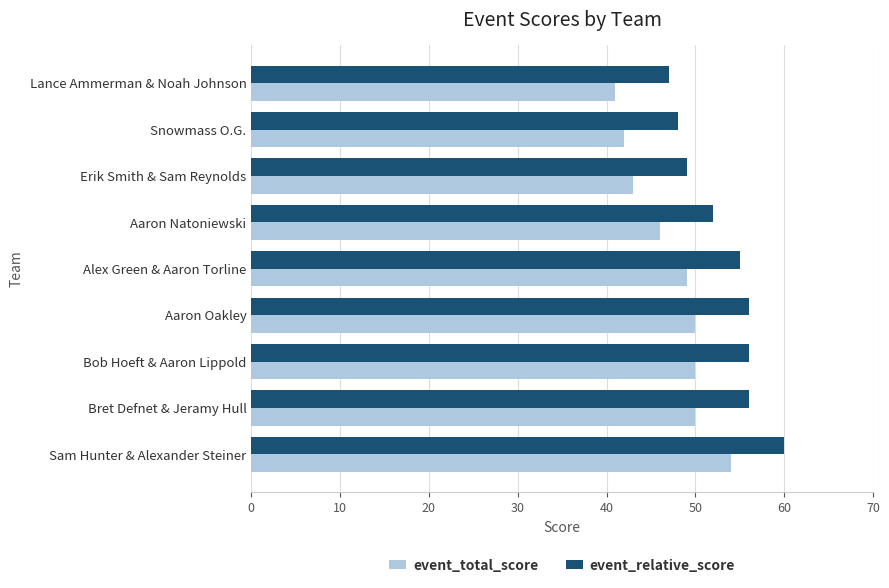

List the series in order of their overall mean, highest first.

event_relative_score, event_total_score